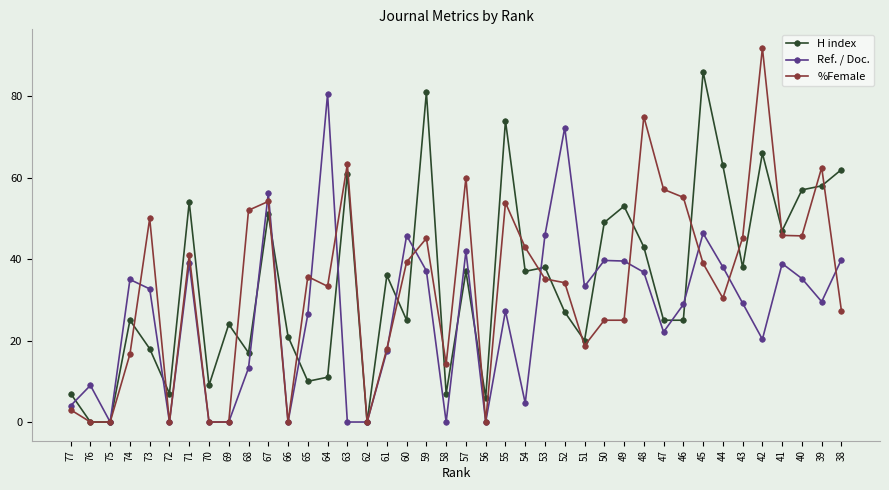

After their last crossing, which series has the higher values: H index or Ref. / Doc.?

H index